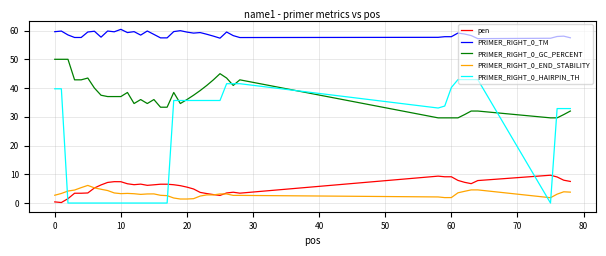

What is the minimum value for PRIMER_RIGHT_0_GC_PERCENT?

29.6